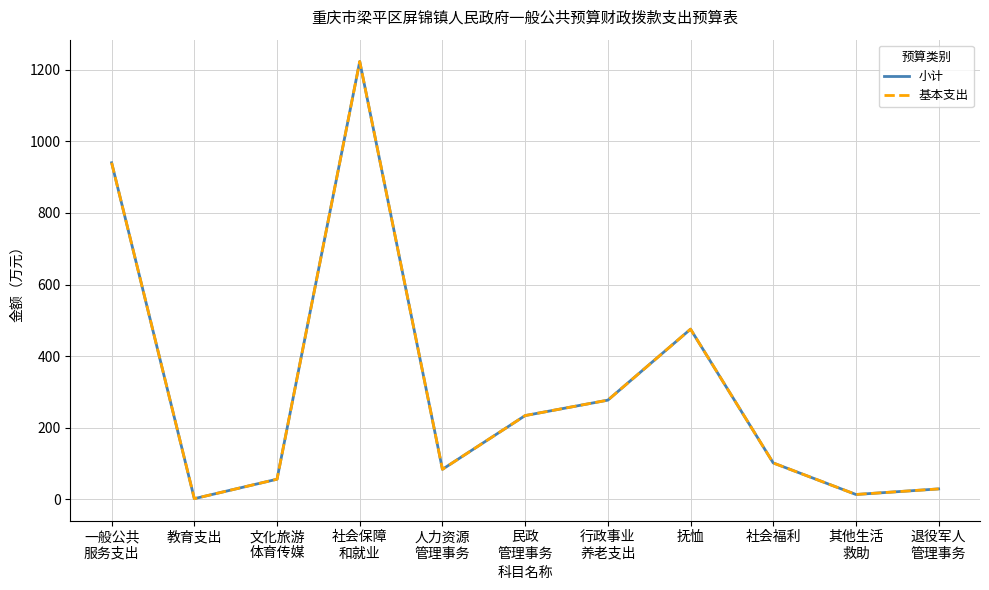

How many interior local peaks does the 小计 series have?

2